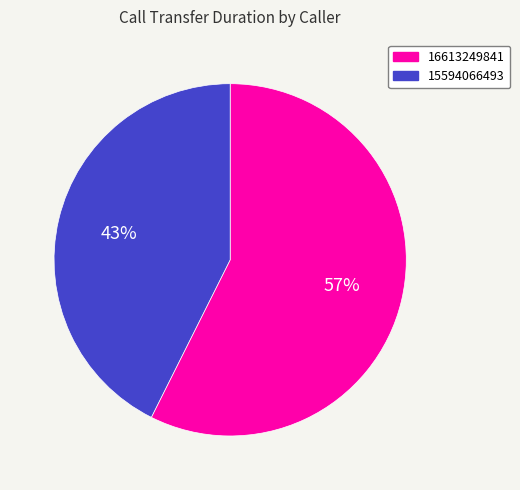

Which has a higher value, 16613249841 or 15594066493?

16613249841